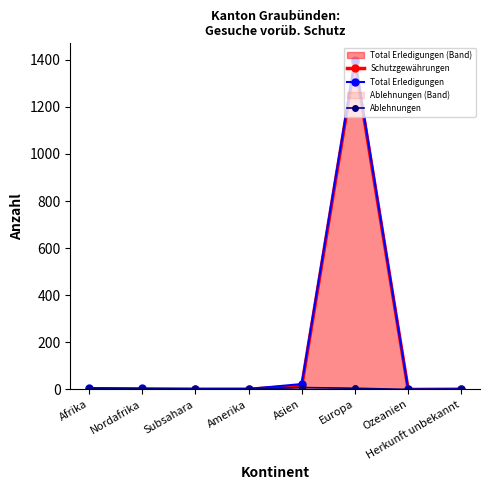

Where does the Total Erledigungen series first go above 4?

Afrika